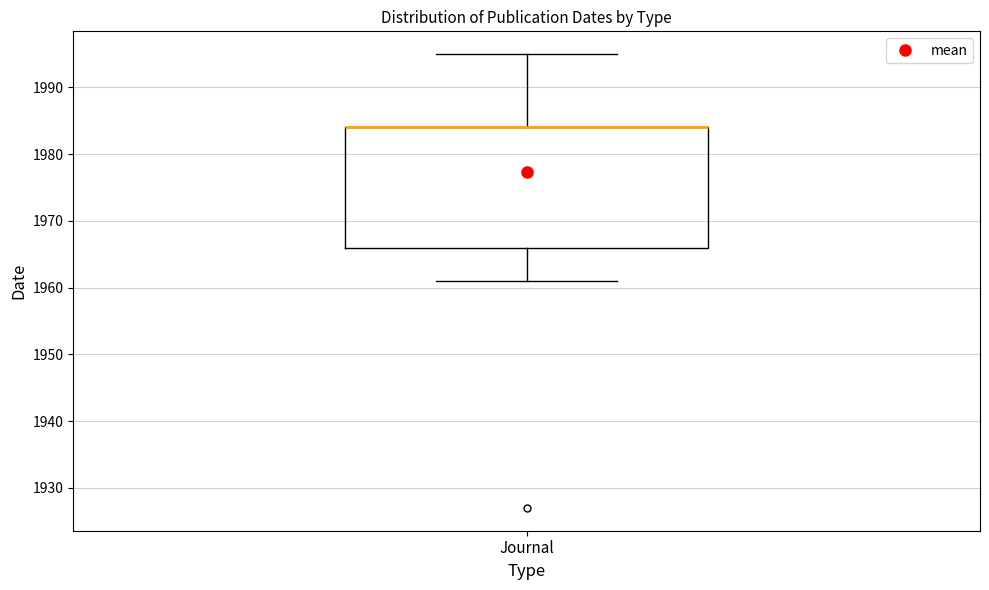

Where is the lower edge of the box for Journal on the y-axis? The values are not printed on the chart, so give them approximately, as read against the axis.

1966